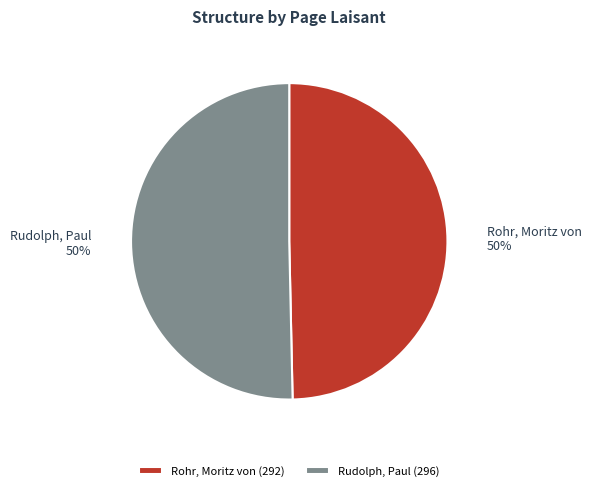

Do Rudolph, Paul and Rohr, Moritz von together represent more than half of the pie?

Yes